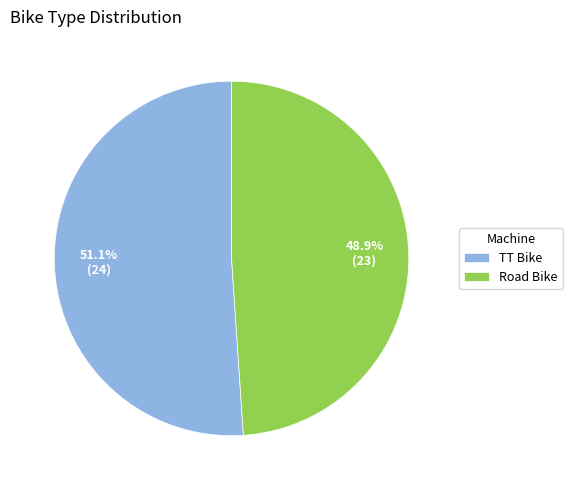

To the nearest percent, what is the difference between the TT Bike and Road Bike slice percentages?

2%